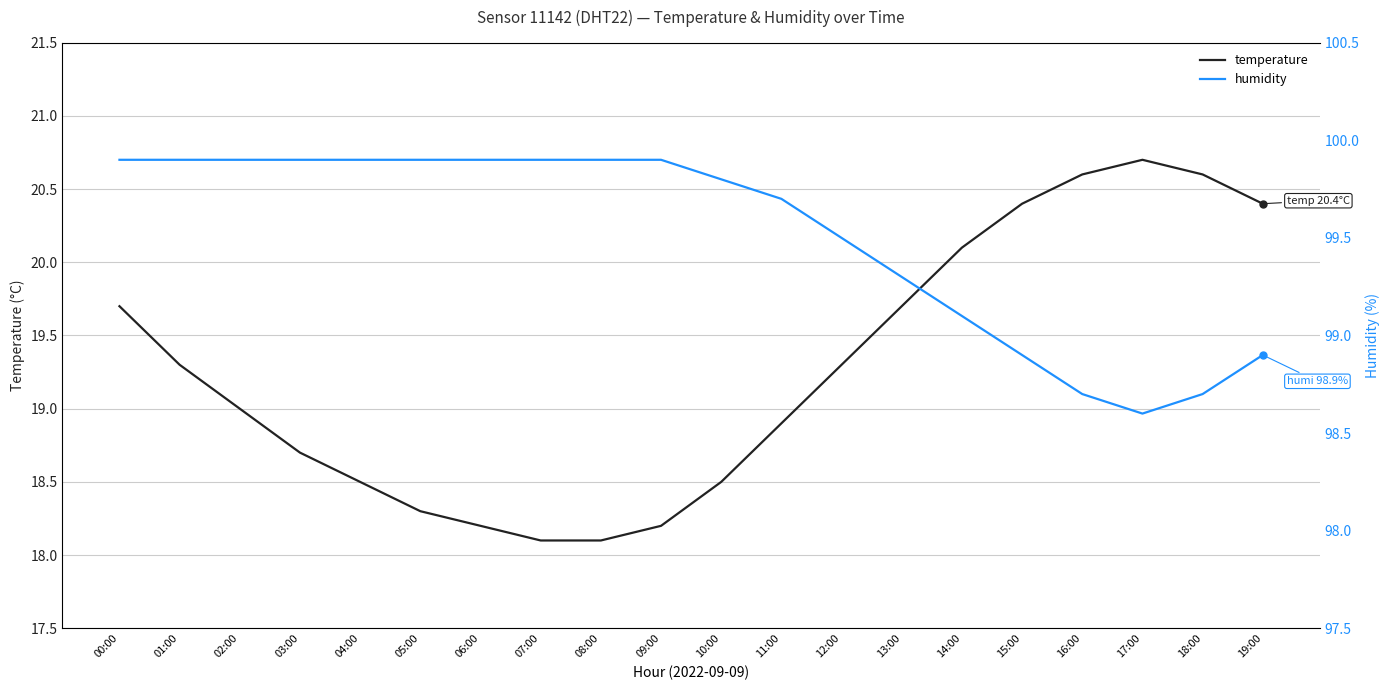

What are all the series names shown in the legend?

temperature, humidity